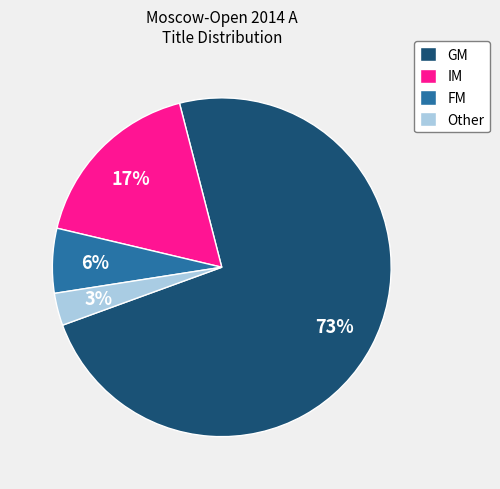

Is FM the majority of the pie?

No